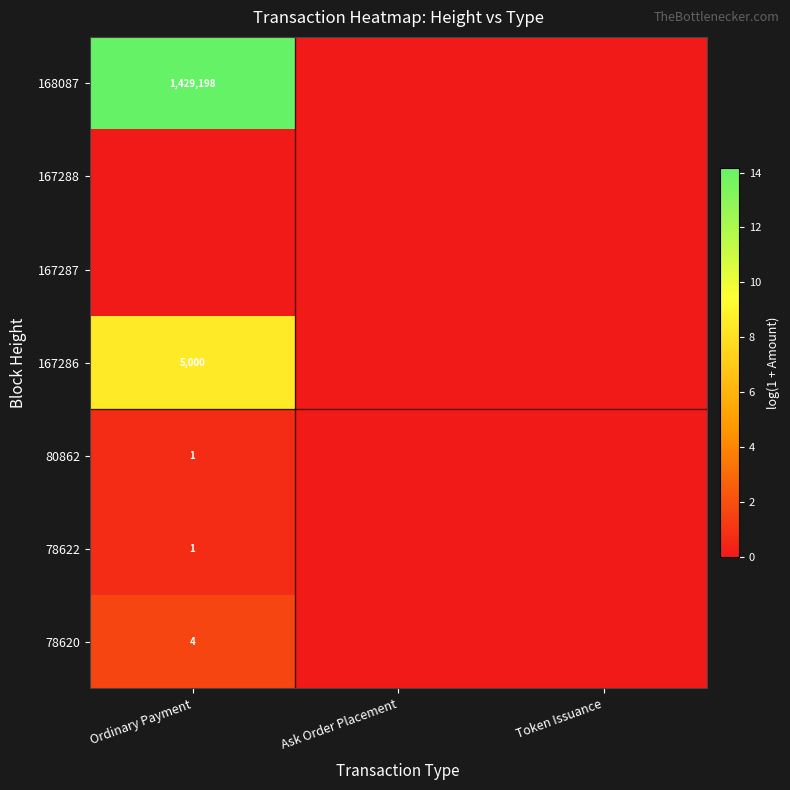

Is it true that 167286 equals 1440 at Ordinary Payment?

False